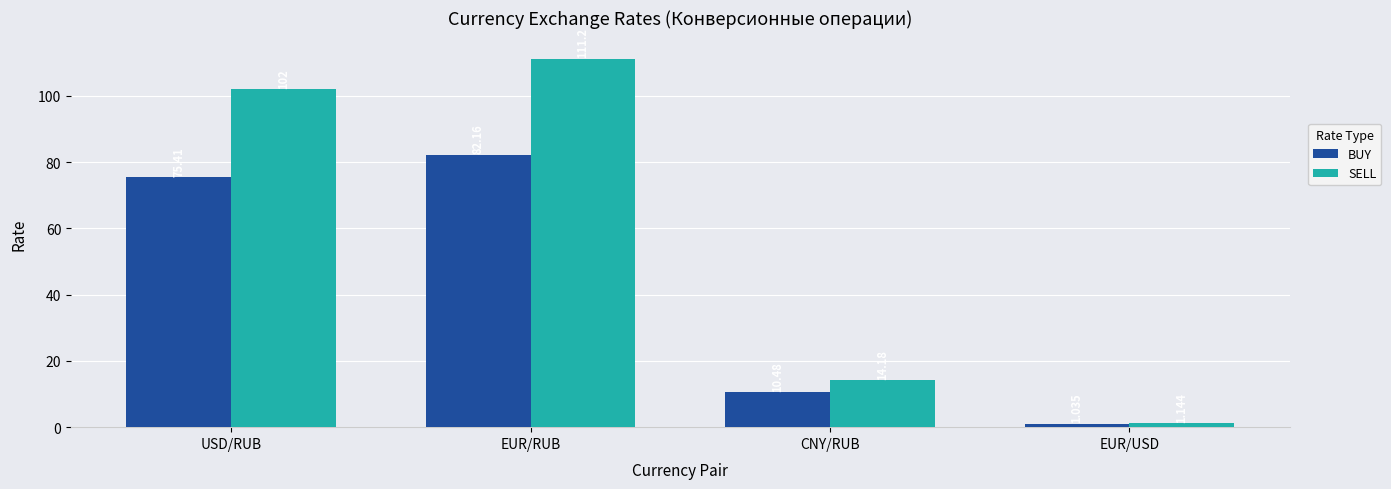

What are all the series names shown in the legend?

BUY, SELL